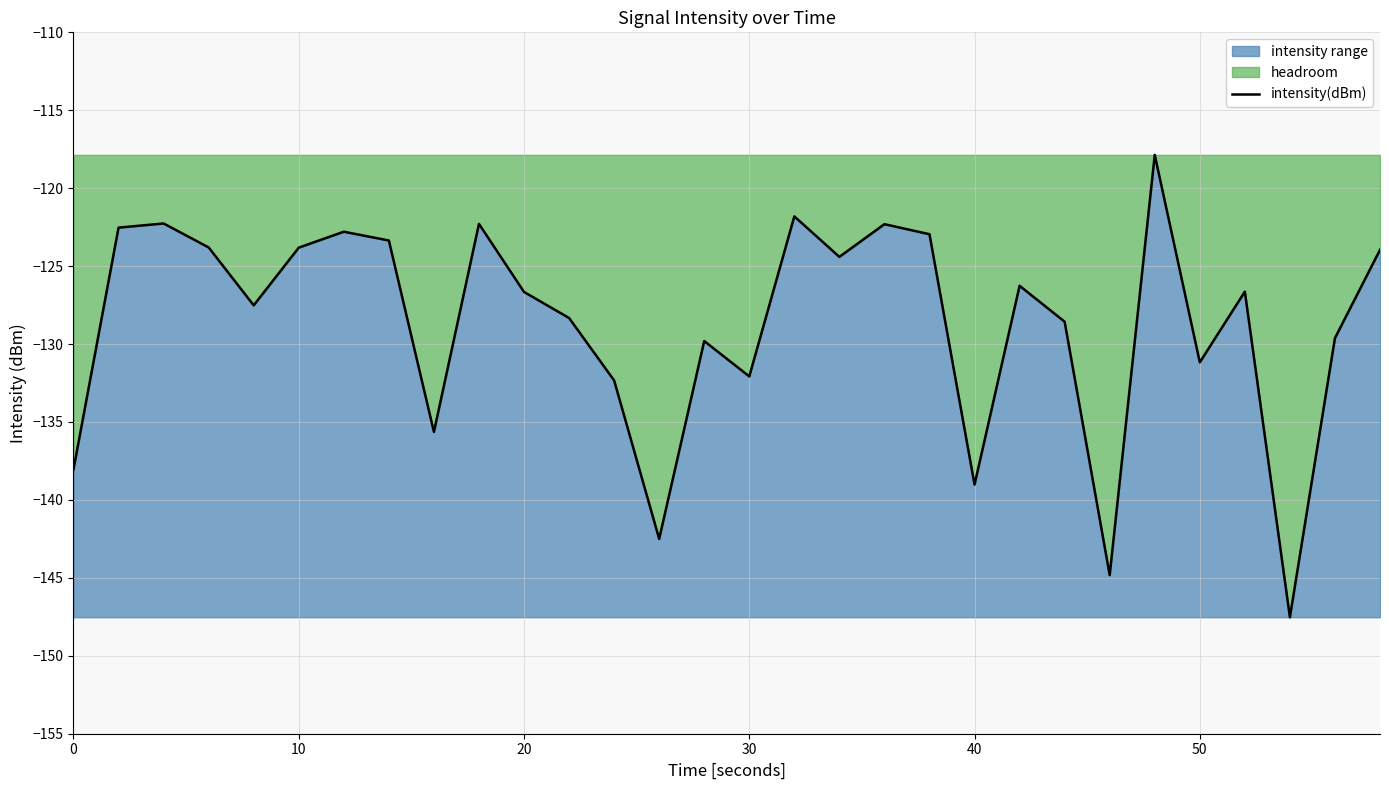

The value at 0 is -138.0. True or false?

True